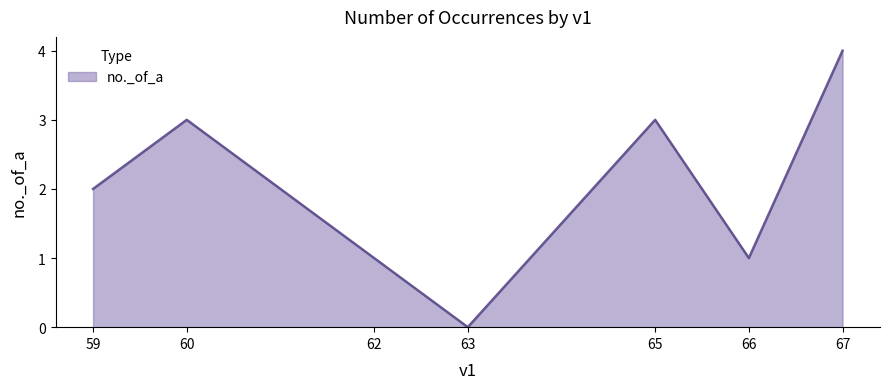

Between 65 and 67, which is larger?

67